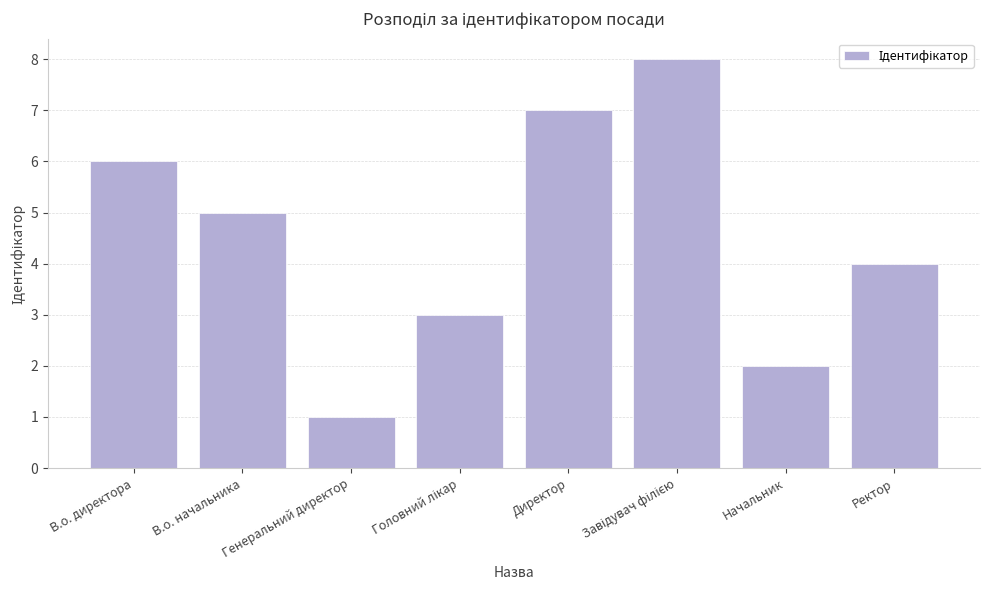

What is the greatest value displayed?

8